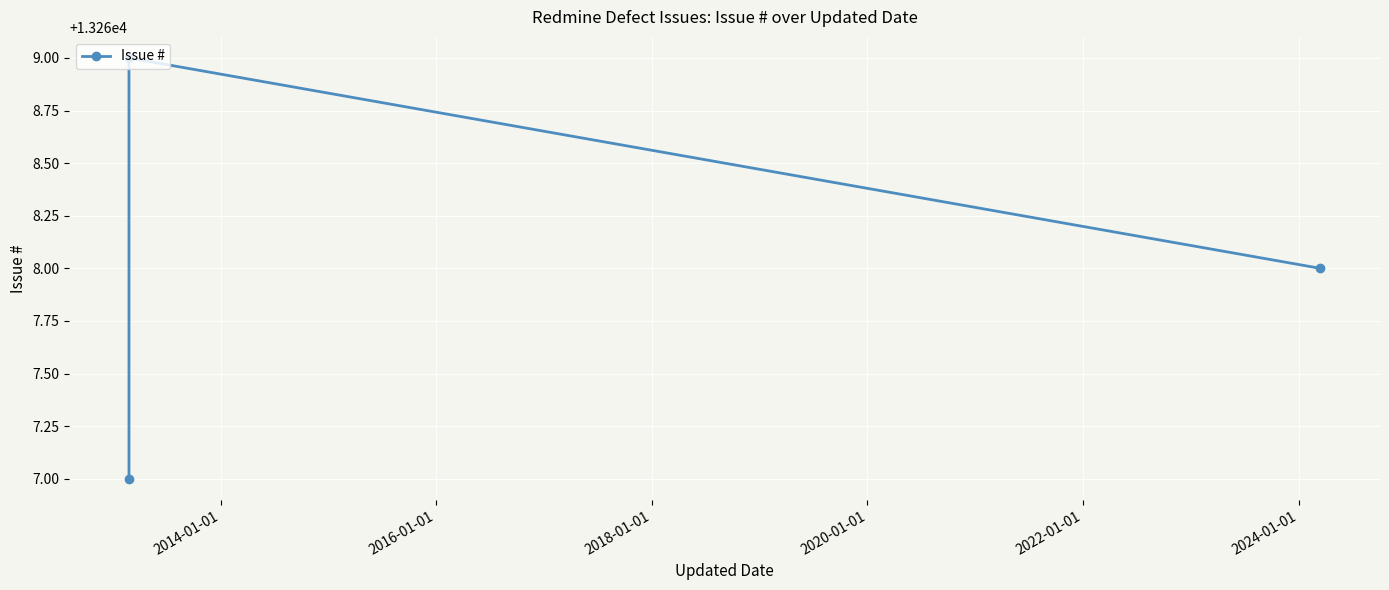

What is the average value?

13268